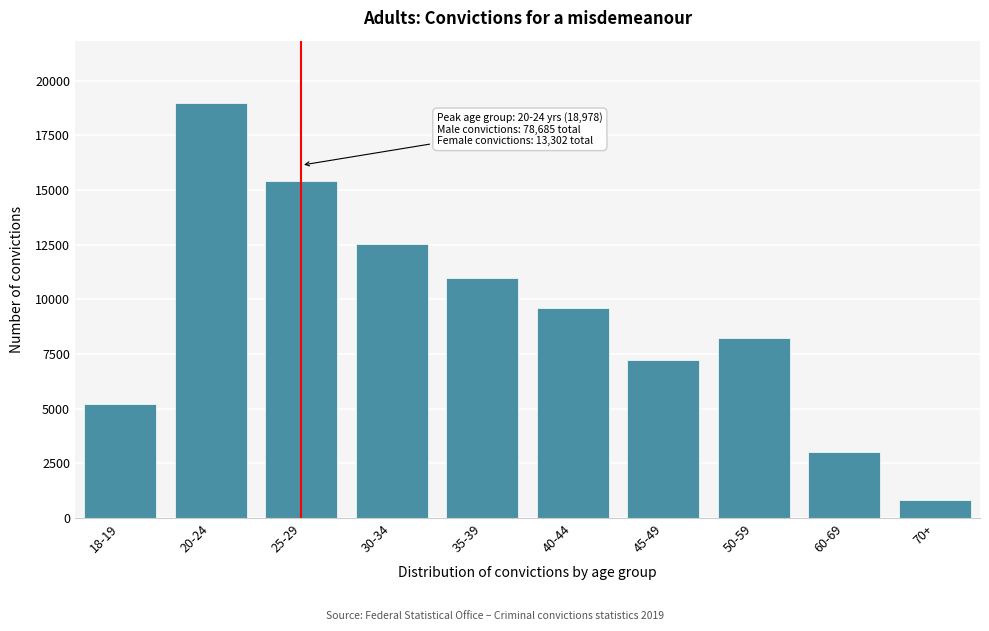

Reading right to left, what are all the values shown in this chart?

816	3011	8229	7217	9589	10974	12532	15424	18978	5217